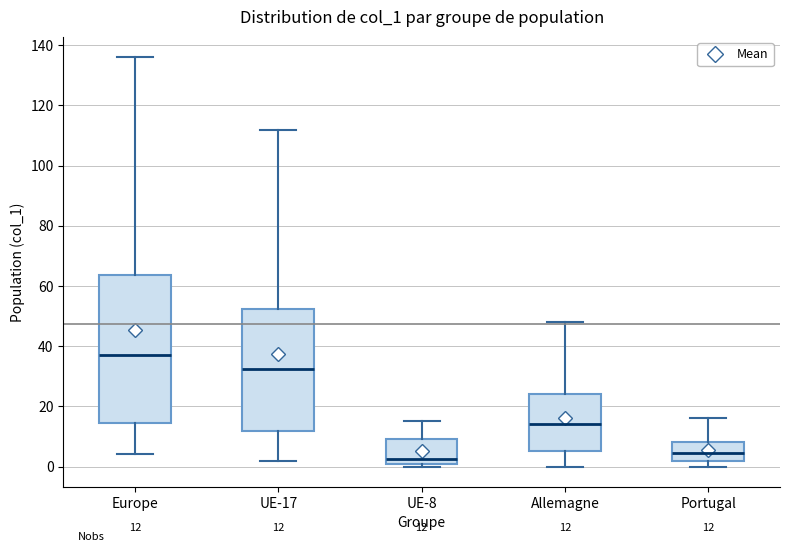

Which box has the highest median line?

Europe